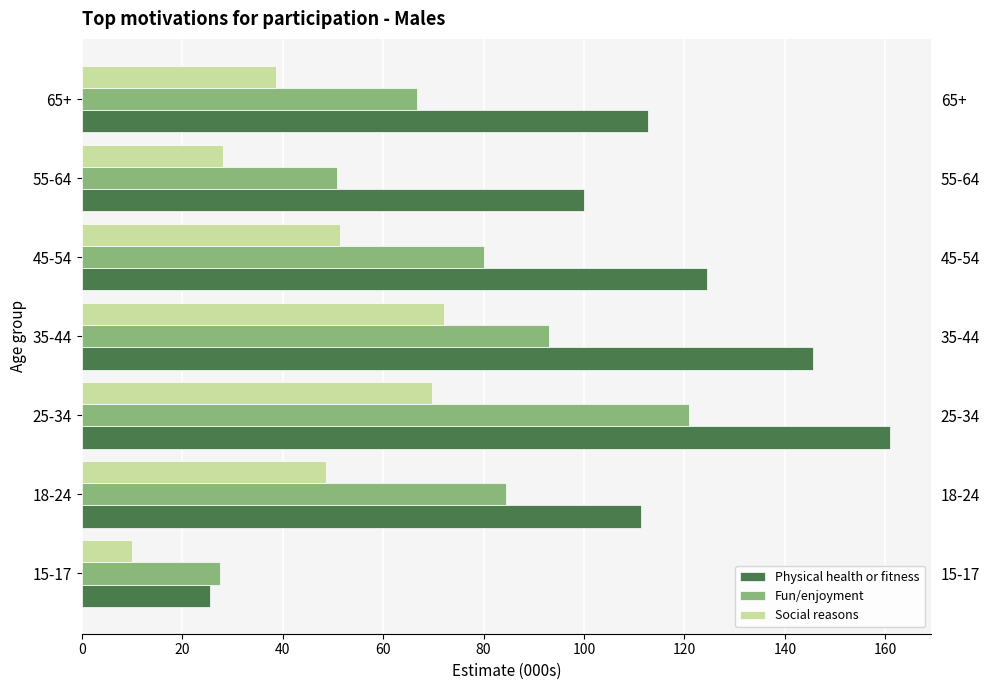

The value of Social reasons at 55-64 is 42.1. True or false?

False